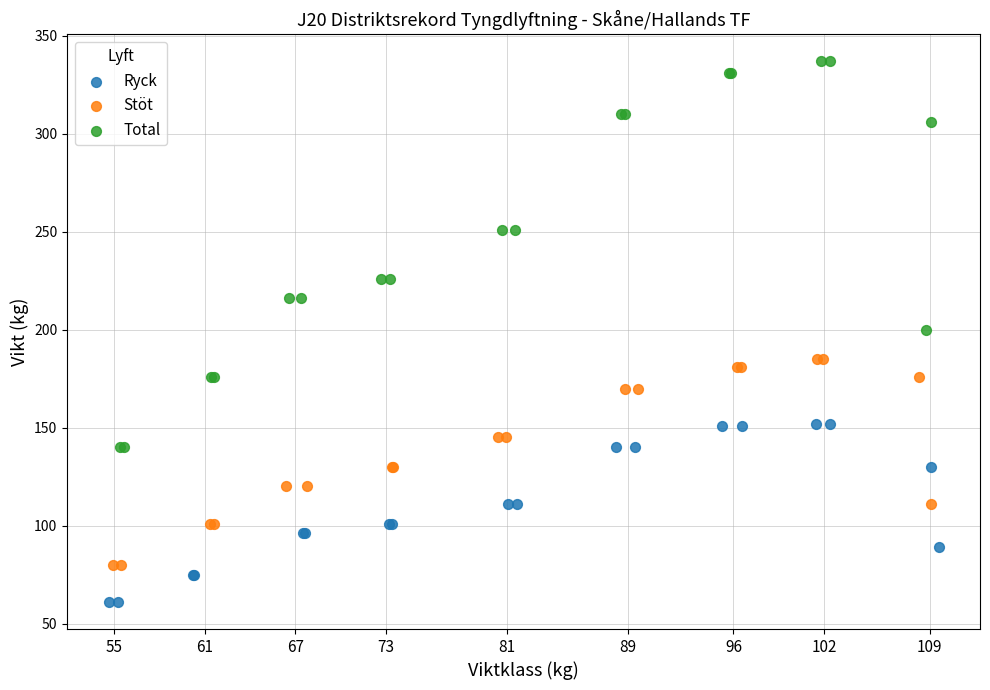

Which series reaches the maximum Y coordinate?

Total